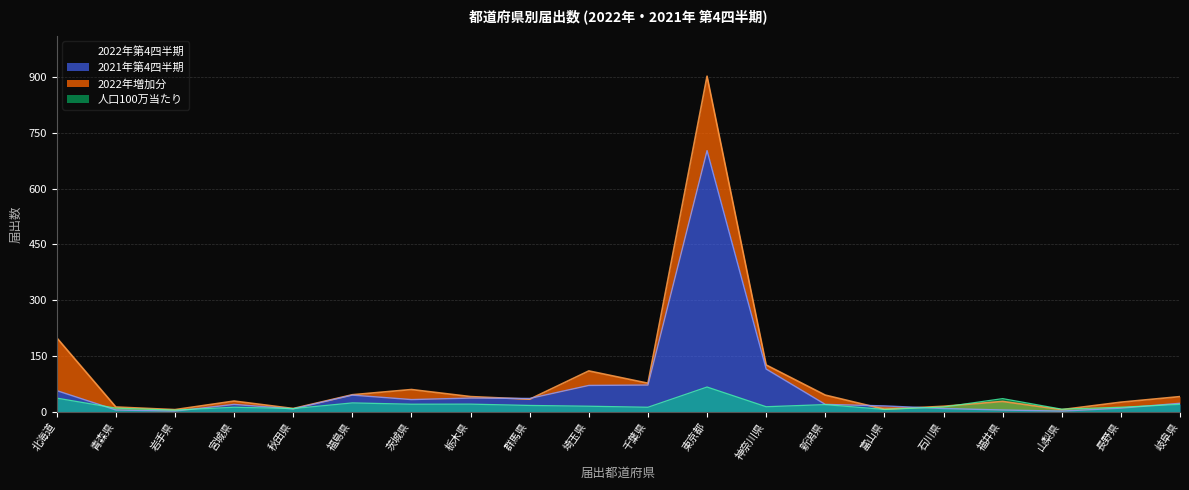

What is the total value across all series at 長野県?

48.4